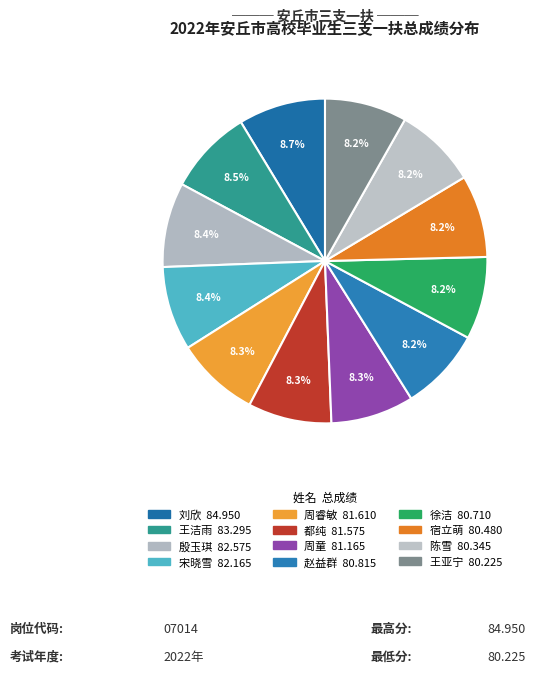

Between 赵益群 and 殷玉琪, which is larger?

殷玉琪